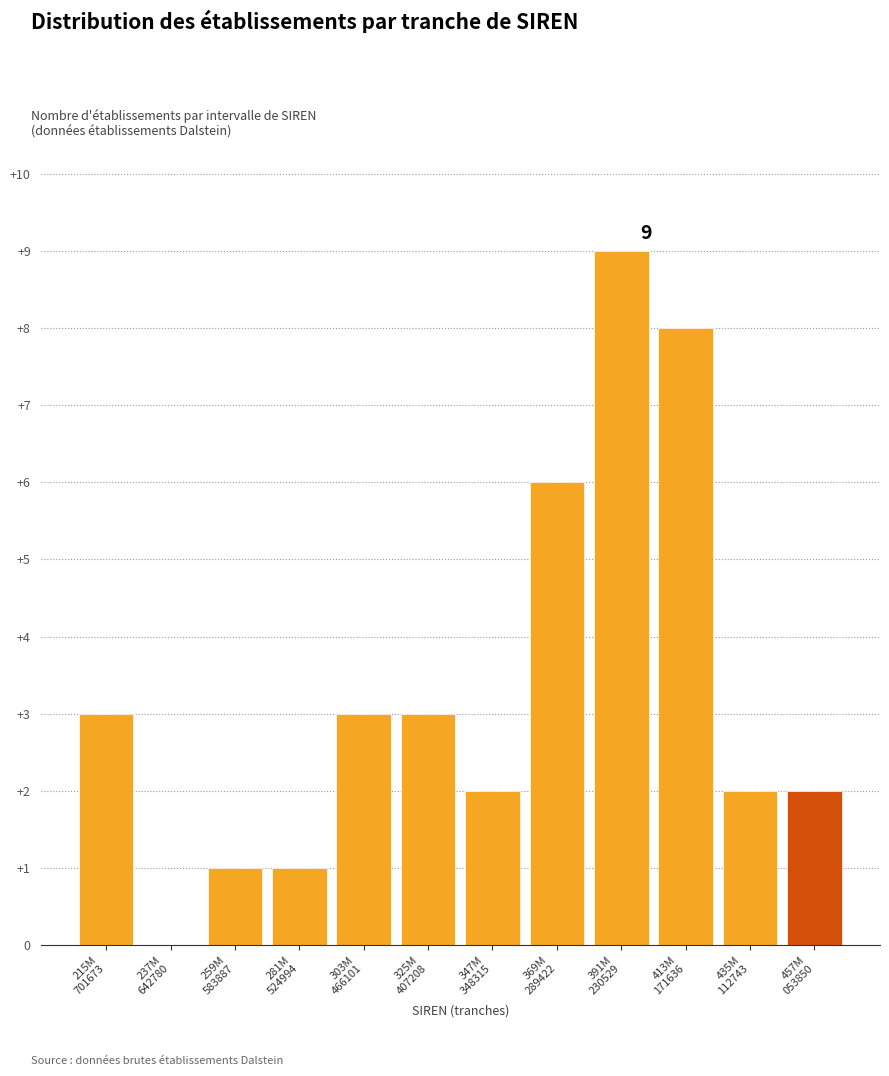

What is the greatest value displayed?

9